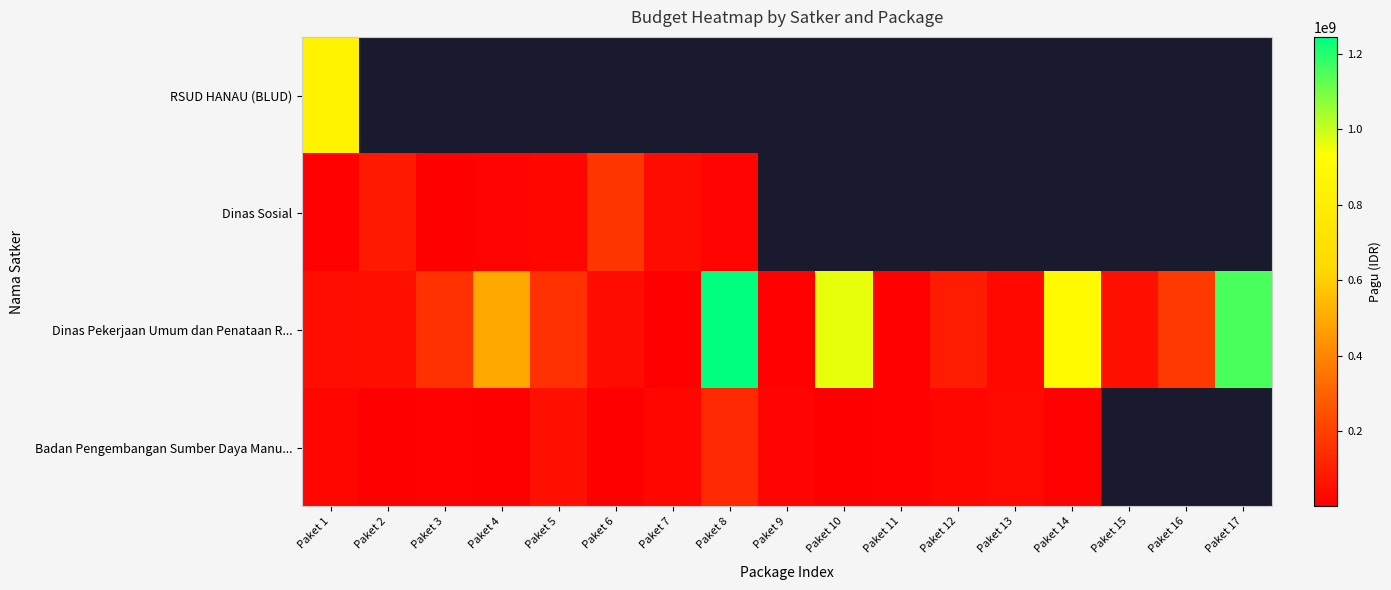

What is the sum of all Dinas Pekerjaan Umum dan Penataan R... values?

5572750000.0